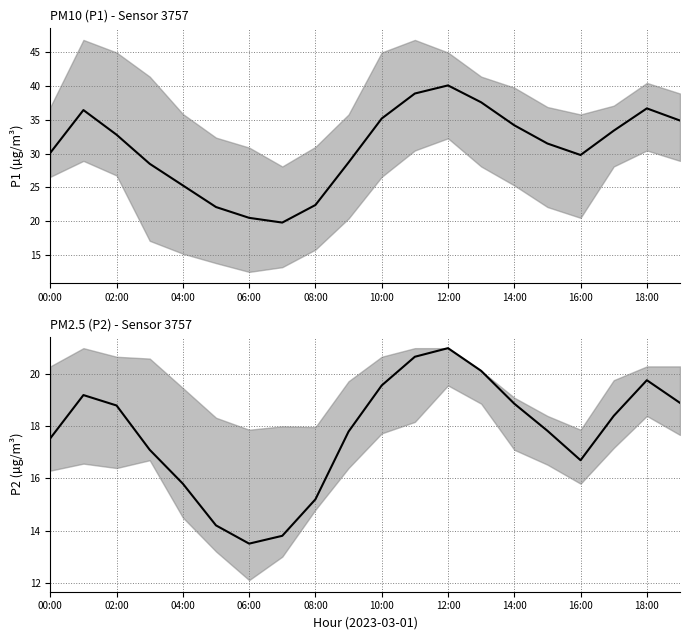

What is the sum of all P2 values?

354.8